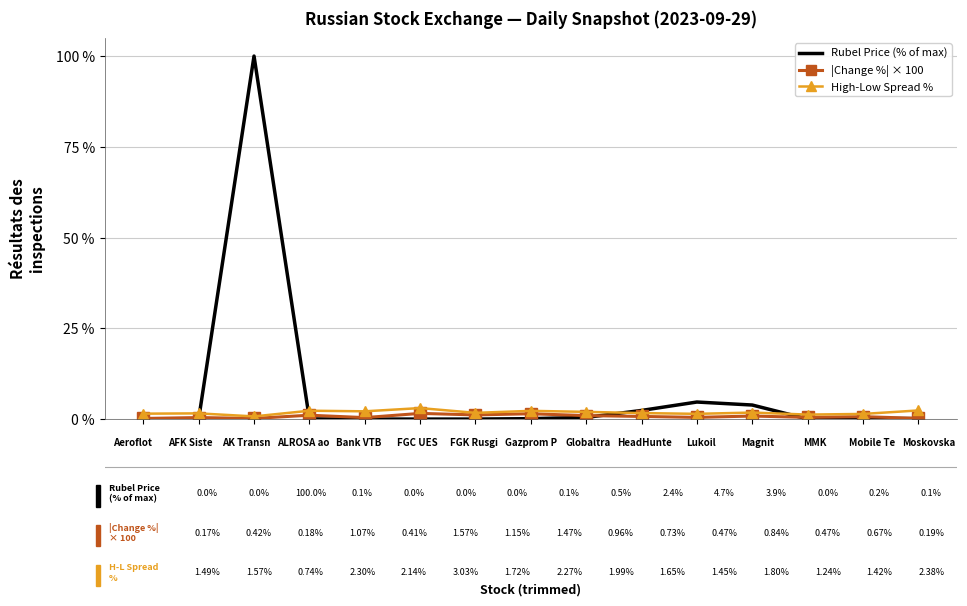

Which series has the largest range (max minus min)?

Rubel Price (% of max)